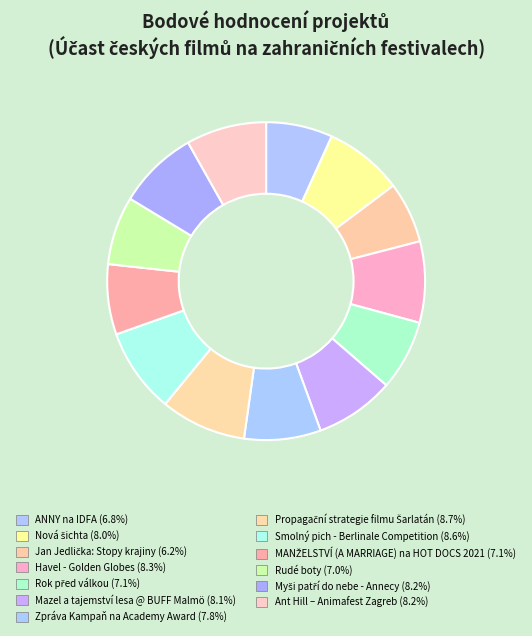

How many slices are in this pie chart?

13